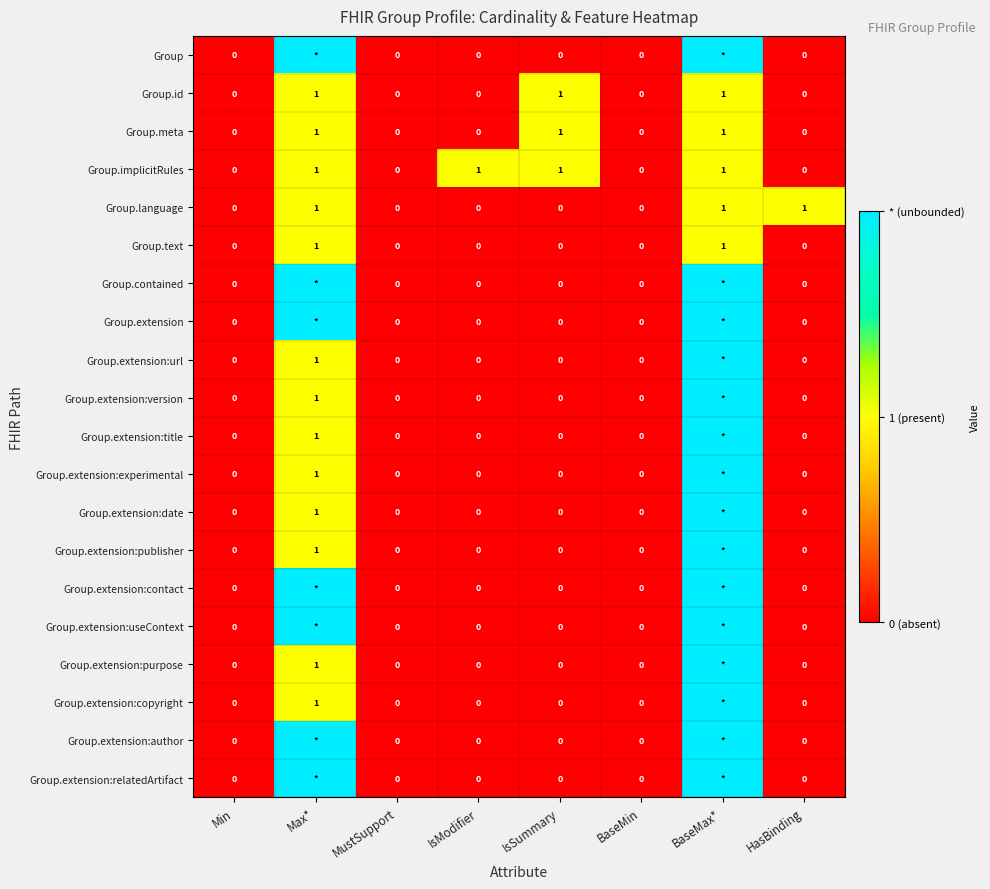

What is the total value across all series at BaseMax*?

35